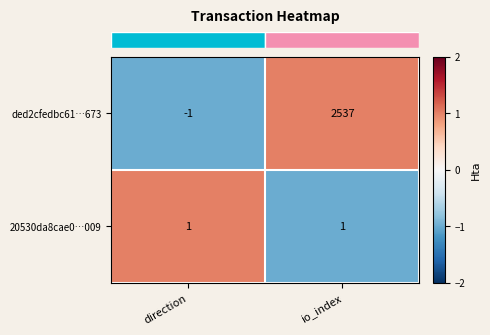

Read the ded2cfedbc61…673 value at io_index.

2537